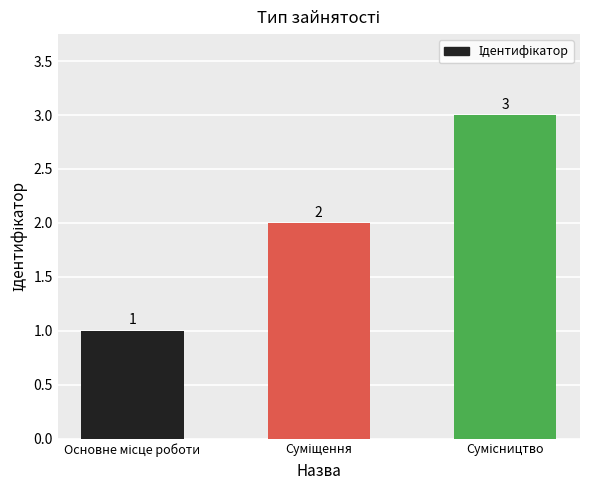

Count the values in the range 1 to 3.

3